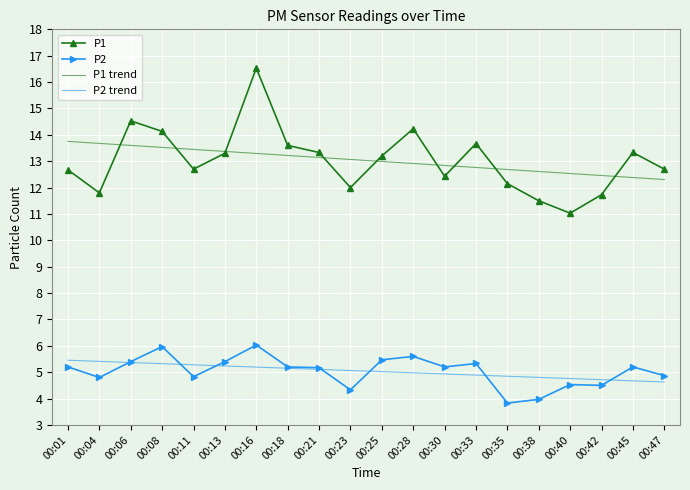

Rank the series by their maximum value, from highest to lowest.

P1, P1 trend, P2, P2 trend